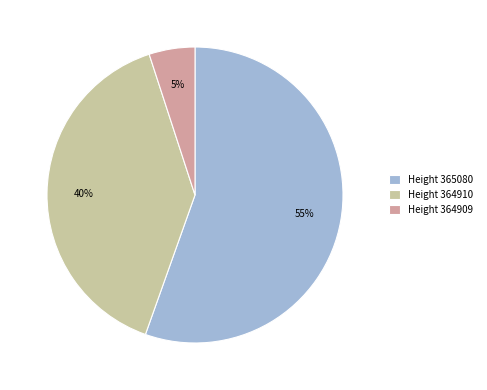

To the nearest percent, what portion does Height 364910 represent?

40%